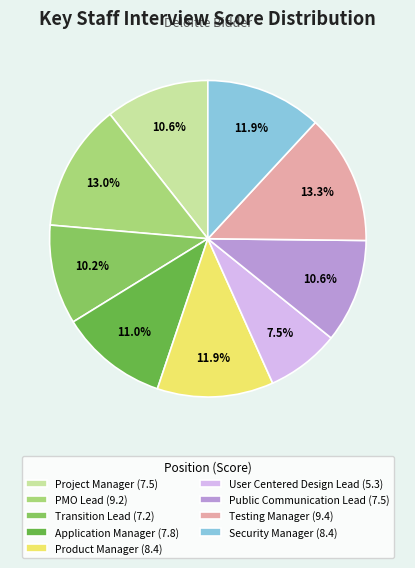

To the nearest percent, what portion does PMO Lead represent?

13%